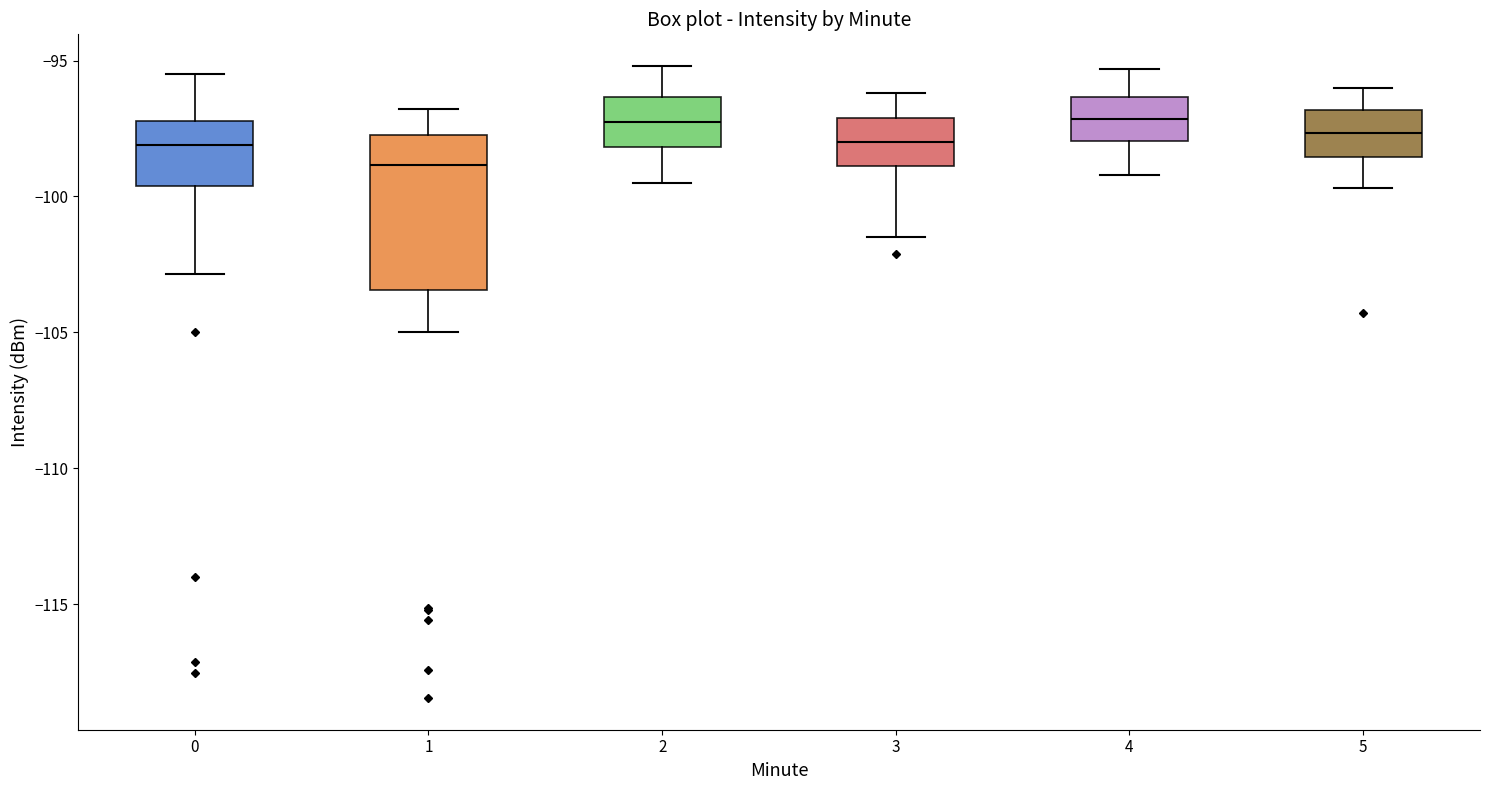

Reading left to right, read every box against the y-axis: the position of its median line, the range the box covers, and the ends of its whiskers. The values are not printed on the chart, so give them approximately, as read against the axis.

0: median -98.0, box -99.5 to -97.0, whiskers -103.0 to -95.5
1: median -99.0, box -103.5 to -97.5, whiskers -105.0 to -97.0
2: median -97.0, box -98.0 to -96.5, whiskers -99.5 to -95.0
3: median -98.0, box -99.0 to -97.0, whiskers -101.5 to -96.0
4: median -97.0, box -98.0 to -96.5, whiskers -99.0 to -95.5
5: median -97.5, box -98.5 to -97.0, whiskers -99.5 to -96.0